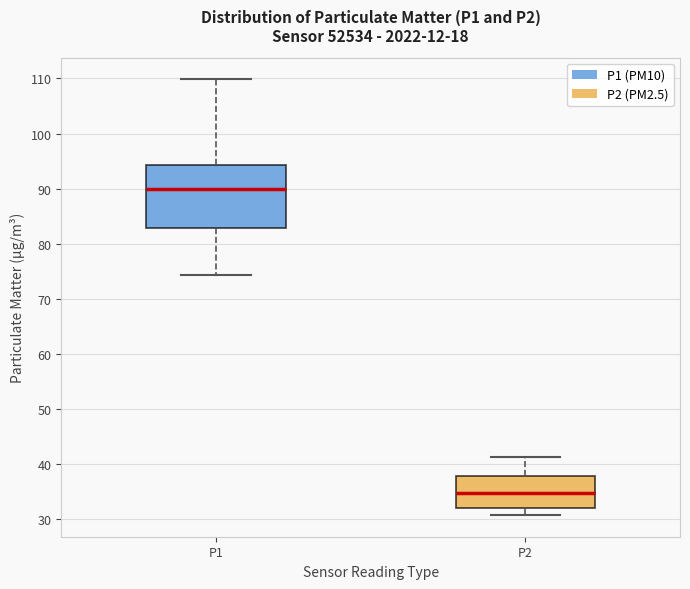

Reading left to right, read every box against the y-axis: the position of its median line, the range the box covers, and the ends of its whiskers. The values are not printed on the chart, so give them approximately, as read against the axis.

P1: median 90, box 83 to 94, whiskers 74 to 110
P2: median 35, box 32 to 38, whiskers 31 to 41